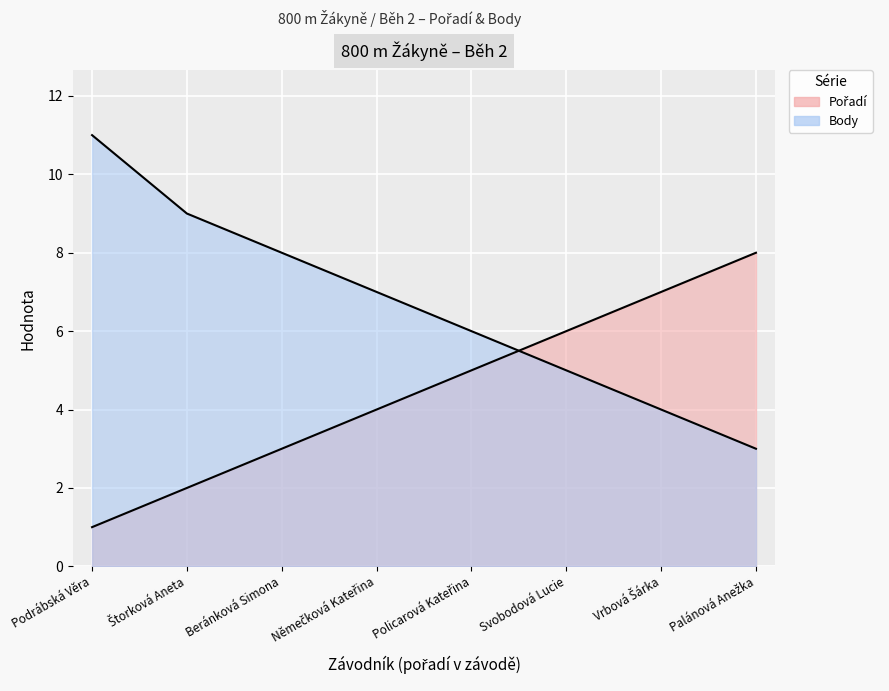

At which label does Body reach its peak?

Podrábská Věra